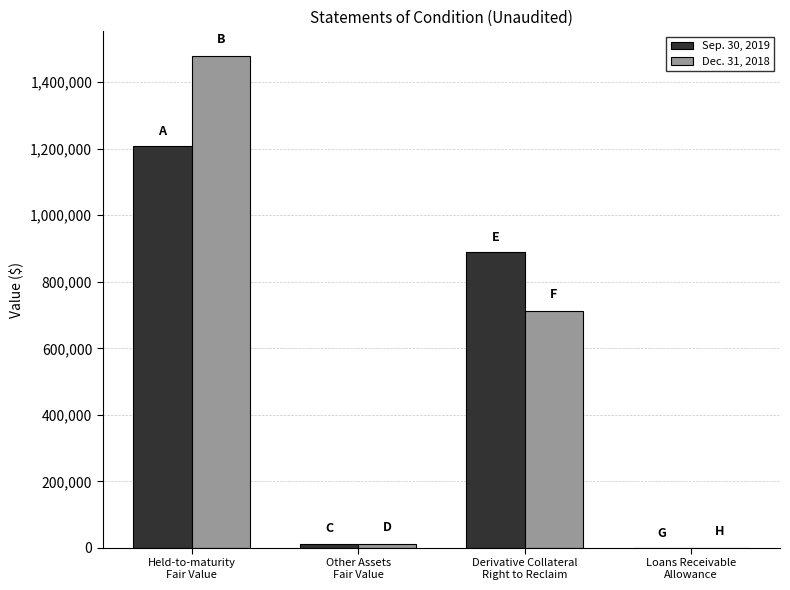

The value of Sep. 30, 2019 at Other Assets
Fair Value is 13402. True or false?

True